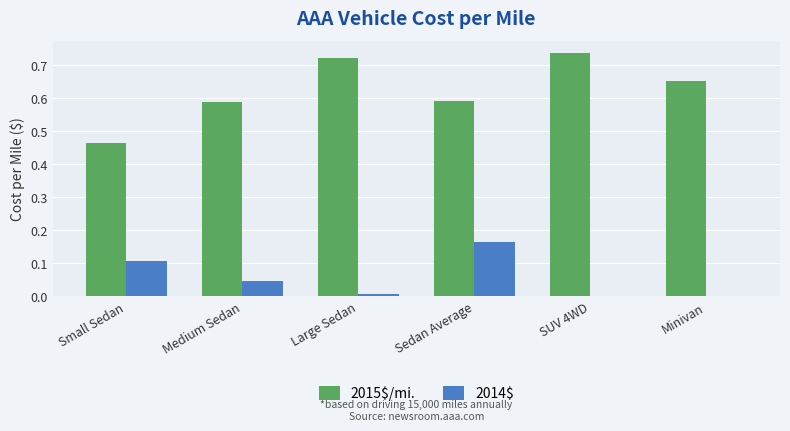

Which series has the largest total across all categories?

2015$/mi.